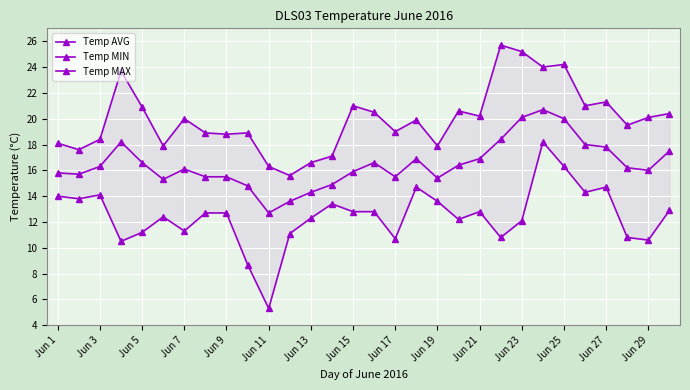

True or false: Temp AVG and Temp MAX intersect in this chart.

False